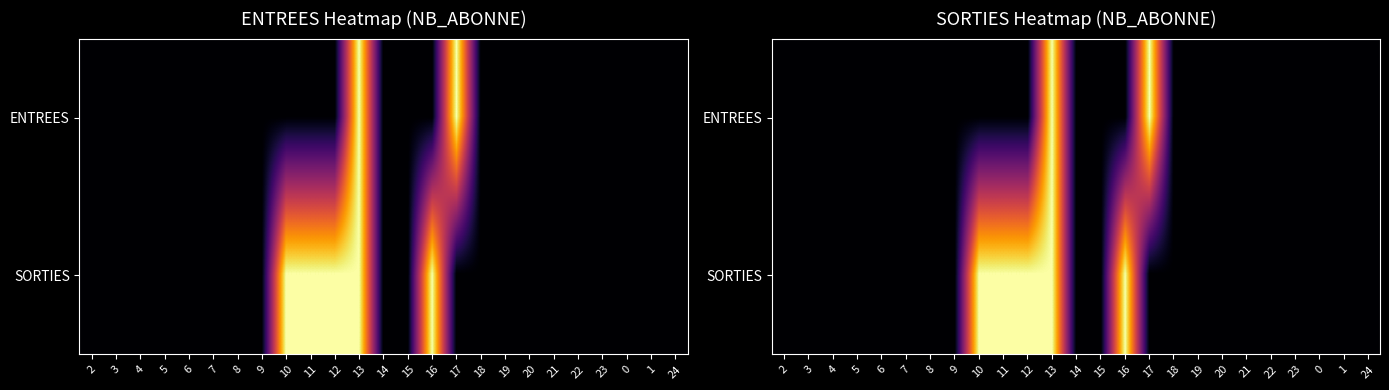

At how many categories does at least one series exceed 0?

6